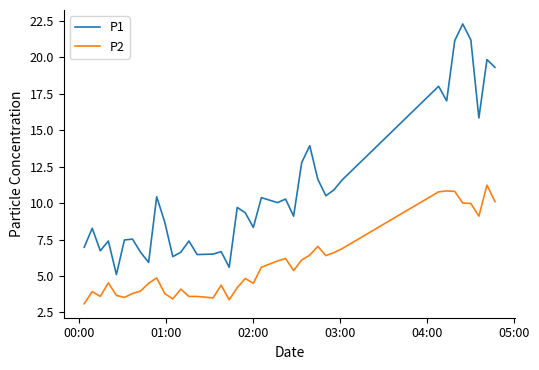

List the series in order of their overall mean, highest first.

P1, P2